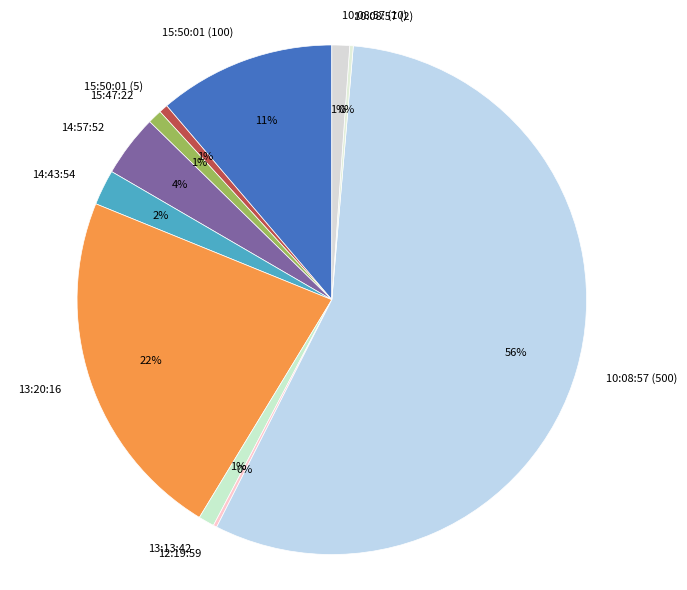

Is the sum of 15:50:01 (5) and 10:08:57 (10) greater than half?

No